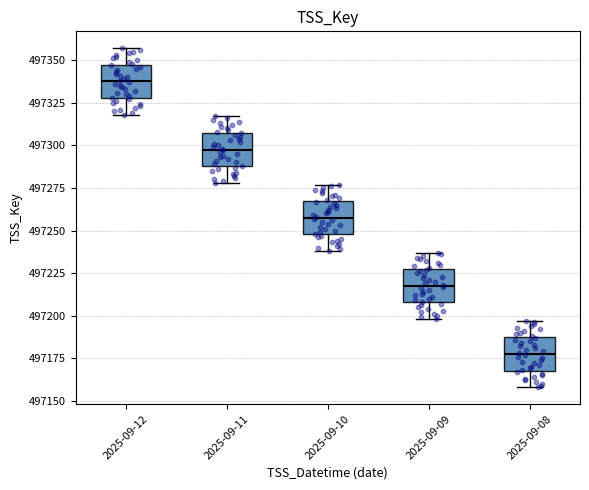

Where does the upper whisker of the box for 2025-09-12 end on the y-axis? The values are not printed on the chart, so give them approximately, as read against the axis.

497355